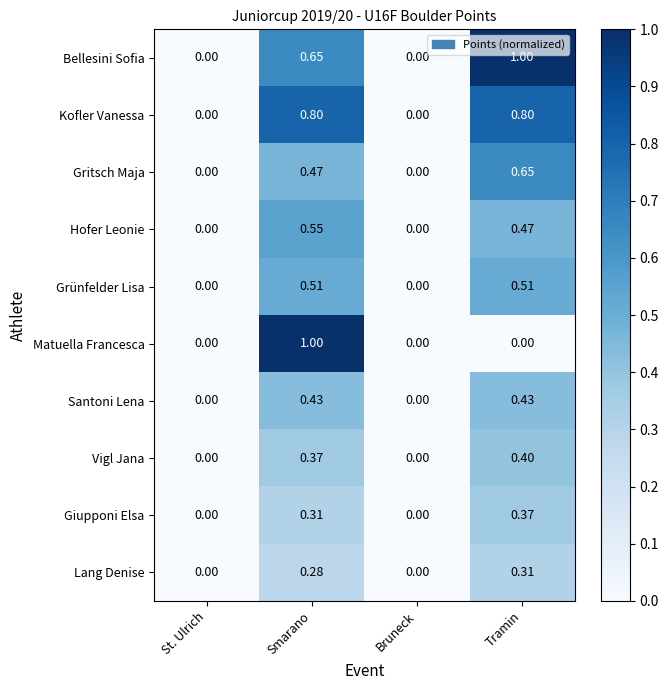

At Smarano, list the series in order from smallest to largest.

Lang Denise, Giupponi Elsa, Vigl Jana, Santoni Lena, Gritsch Maja, Grünfelder Lisa, Hofer Leonie, Bellesini Sofia, Kofler Vanessa, Matuella Francesca